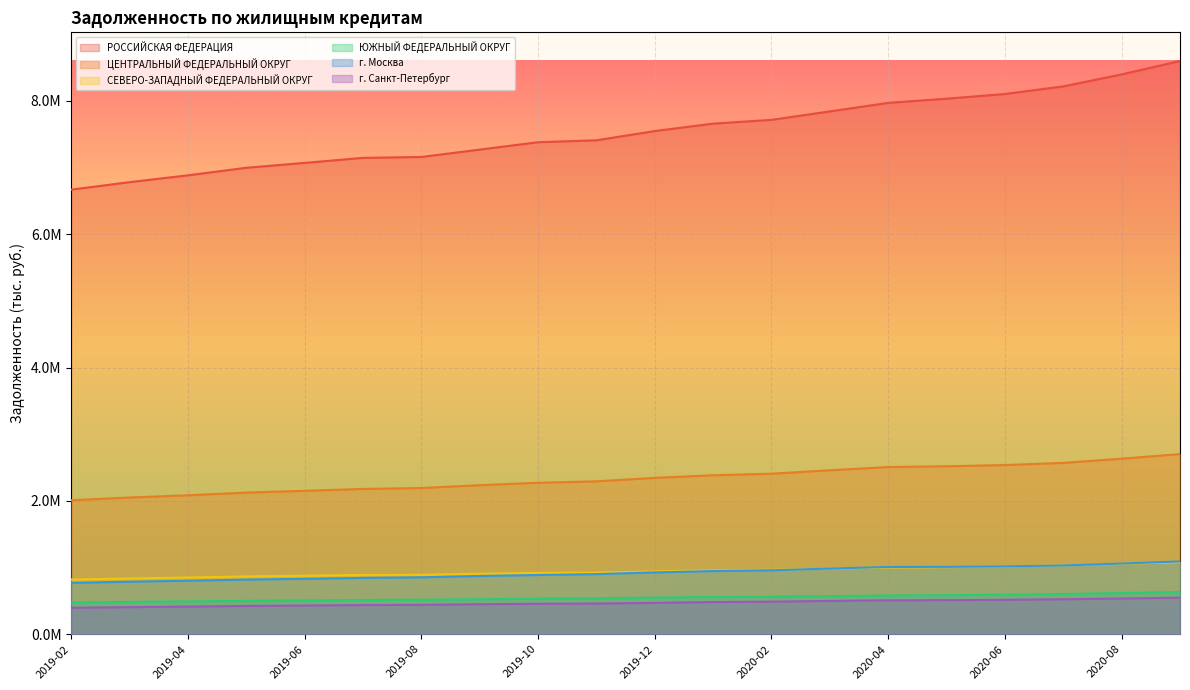

The value of СЕВЕРО-ЗАПАДНЫЙ ФЕДЕРАЛЬНЫЙ ОКРУГ at 2019-07 is 310516. True or false?

False